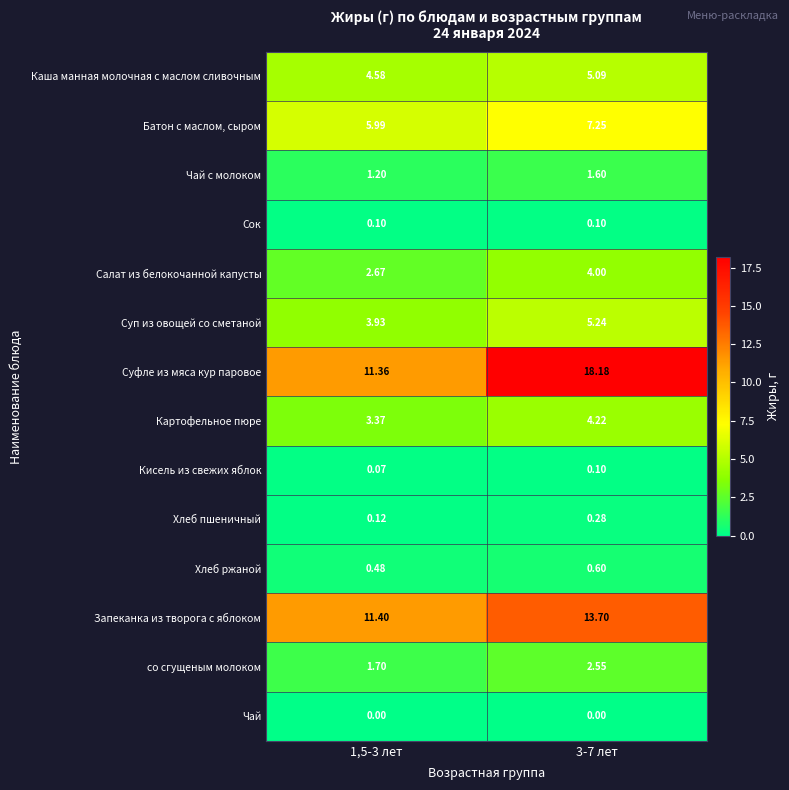

Which series has the largest total across all categories?

Суфле из мяса кур паровое